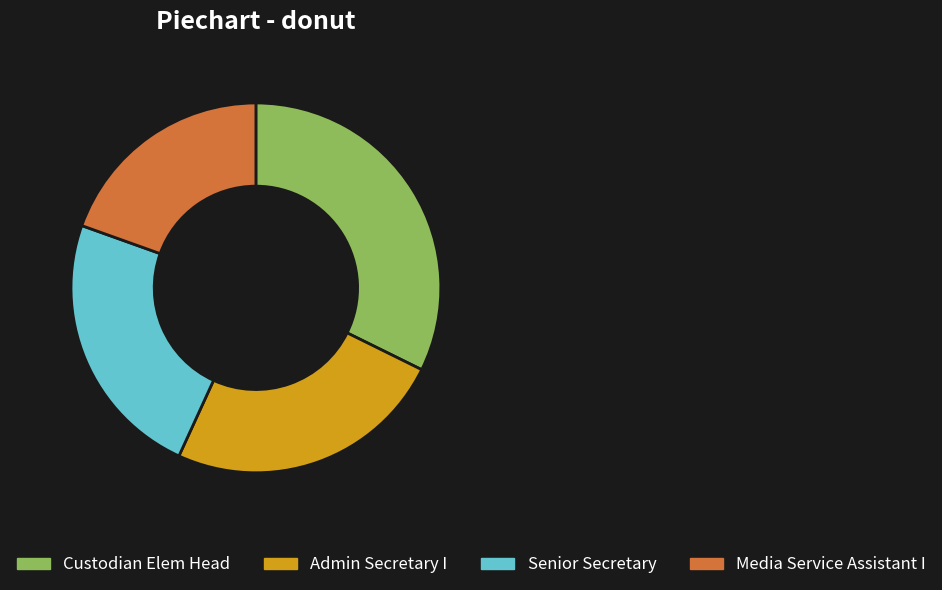

Is Senior Secretary the majority of the pie?

No